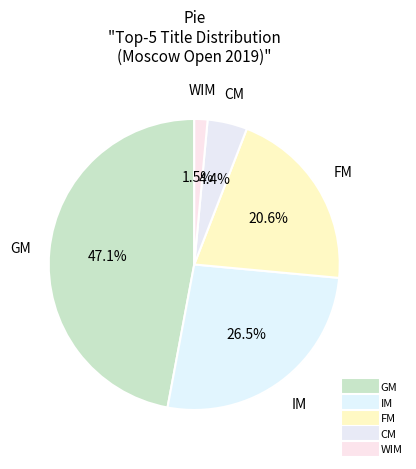

How many segments does this pie chart have?

5